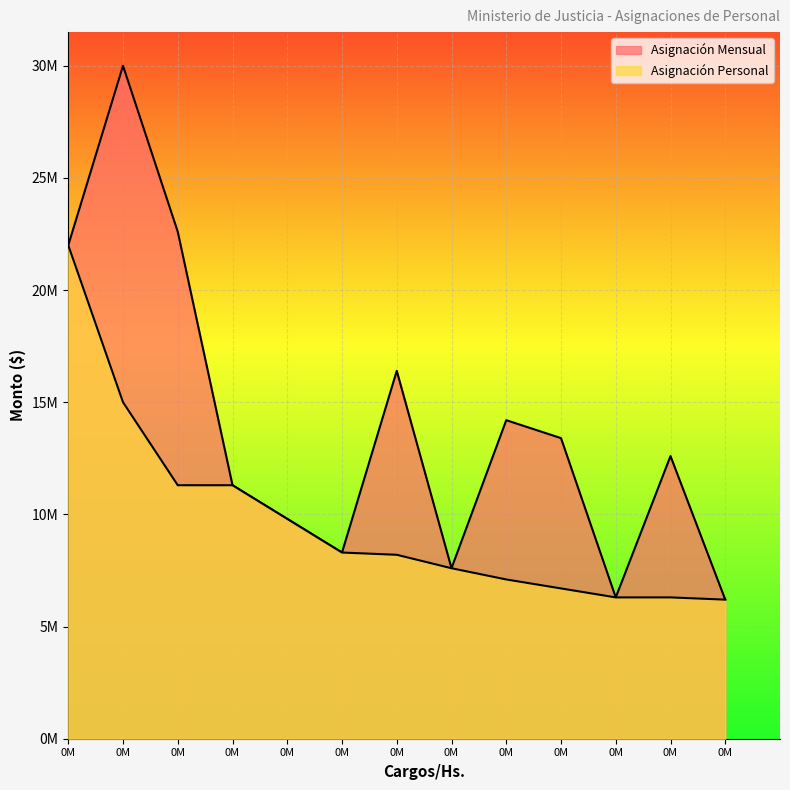

True or false: Asignación Personal and Asignación Mensual cross at least once.

False